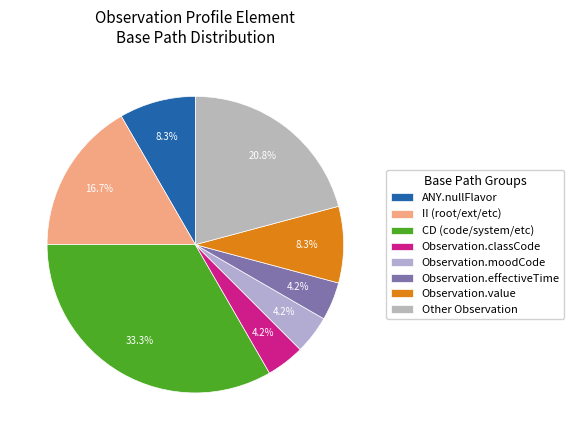

How many slices are in this pie chart?

8